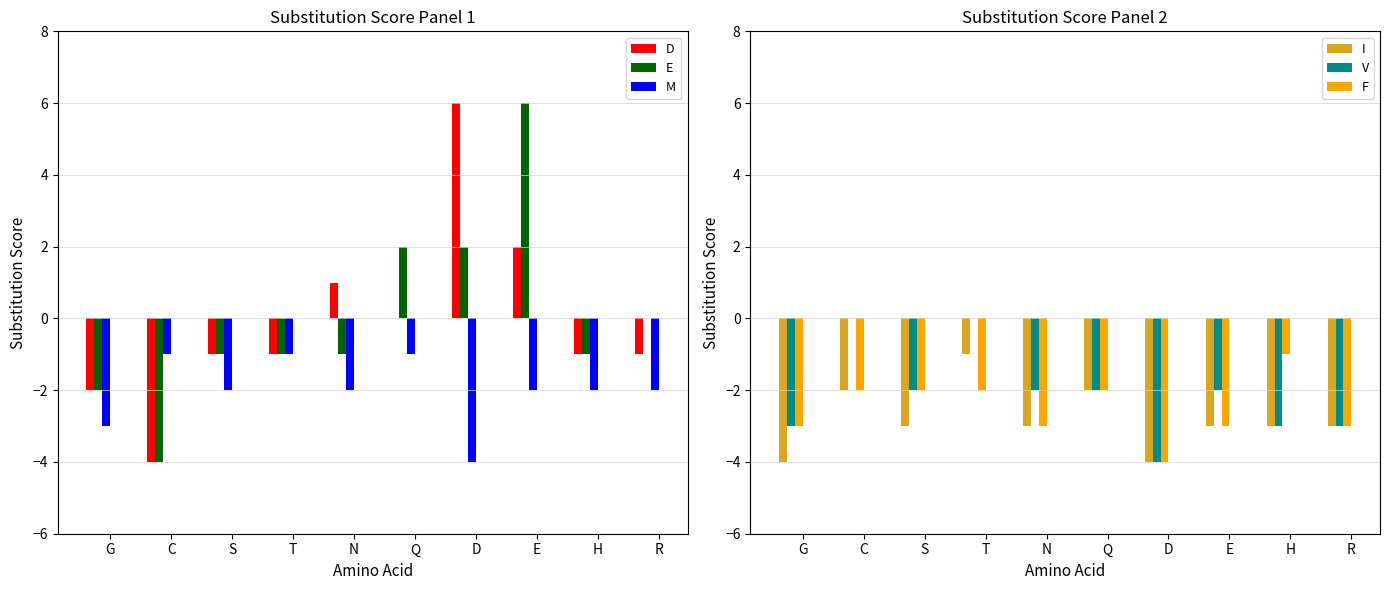

How many groups of bars are there?

10